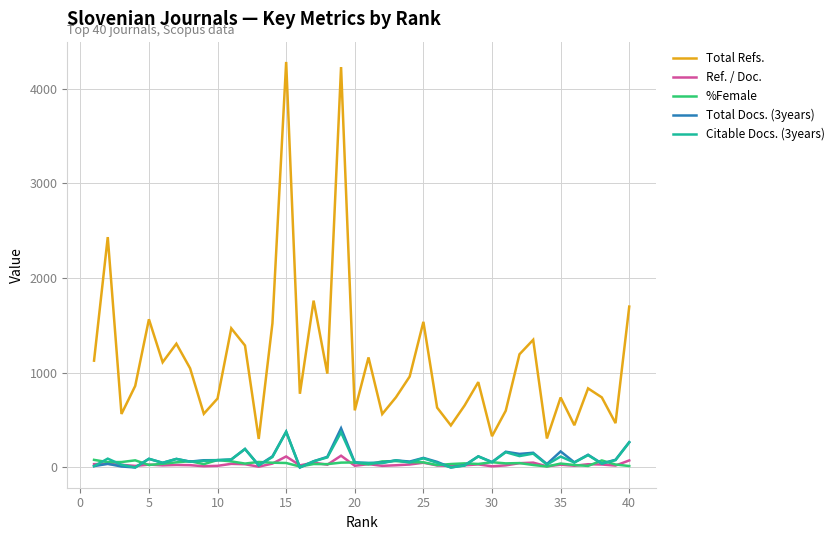

True or false: Citable Docs. (3years) and Total Refs. intersect in this chart.

False